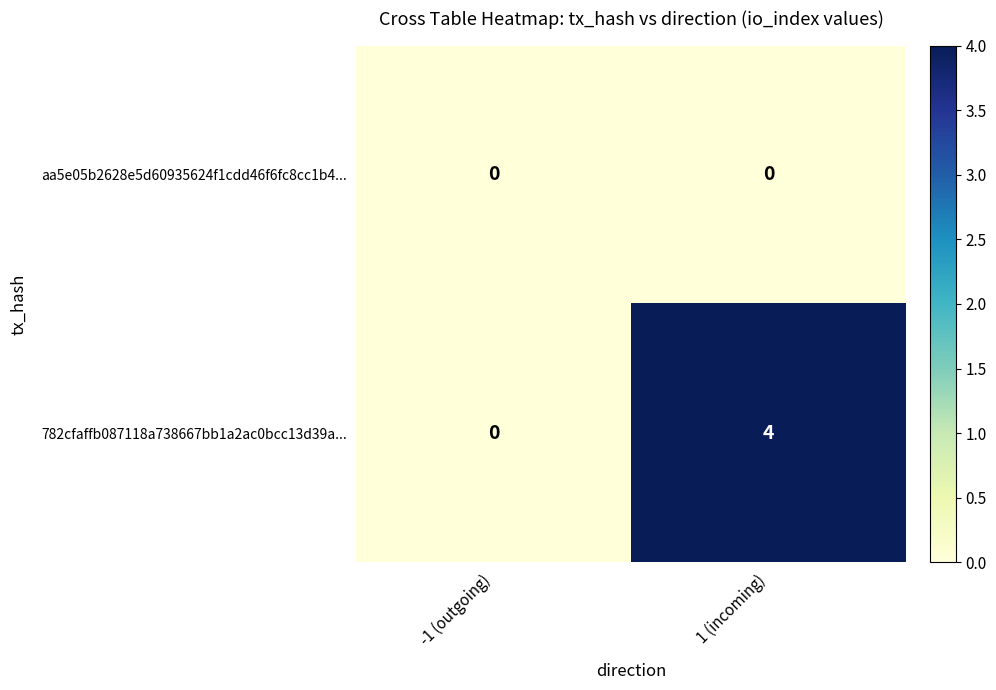

The value of aa5e05b2628e5d60935624f1cdd46f6fc8cc1b4... at -1 (outgoing) is 0. True or false?

True